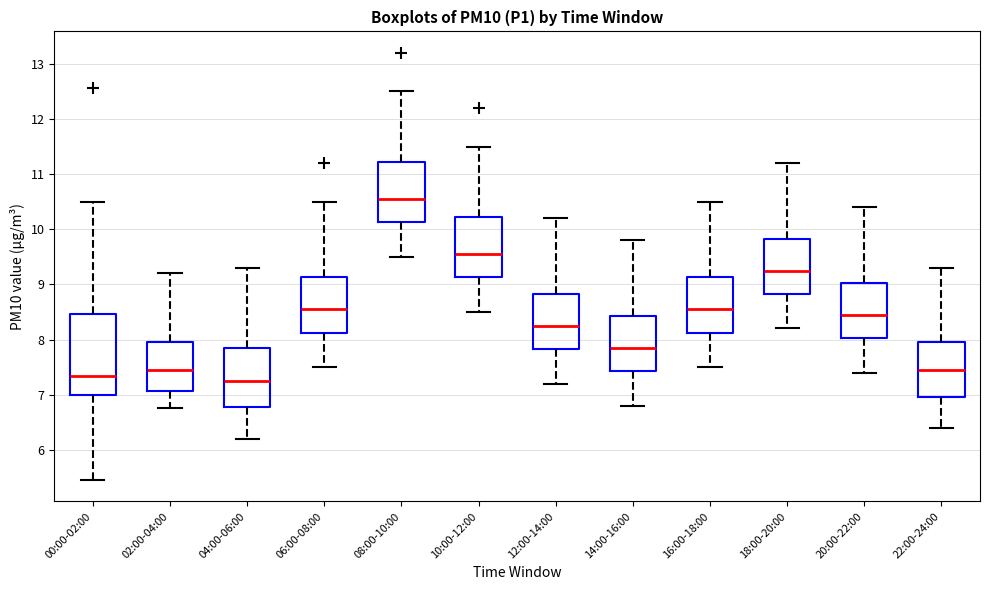

Where is the lower edge of the box for 02:00-04:00 on the y-axis? The values are not printed on the chart, so give them approximately, as read against the axis.

7.1